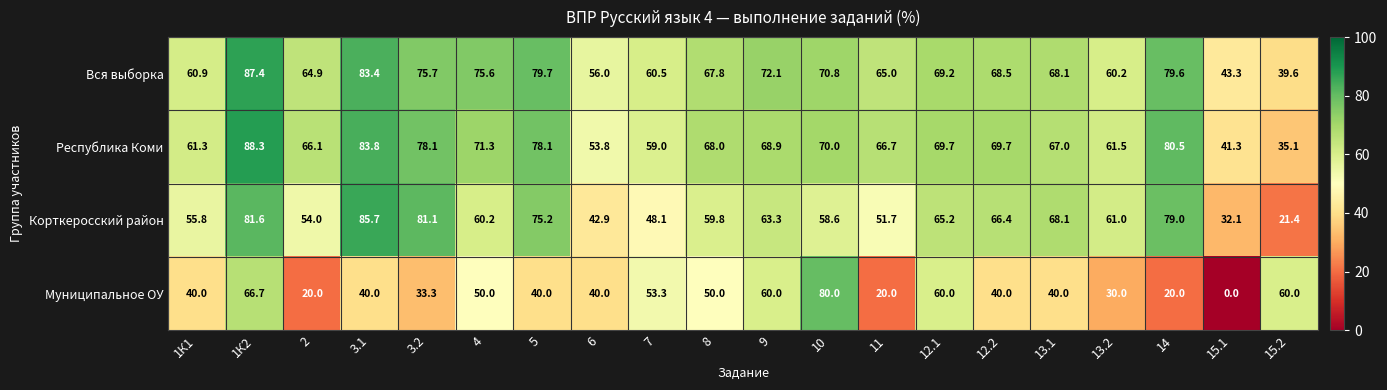

Rank the series at 15.2 from highest to lowest value.

Муниципальное ОУ, Вся выборка, Республика Коми, Корткеросский район